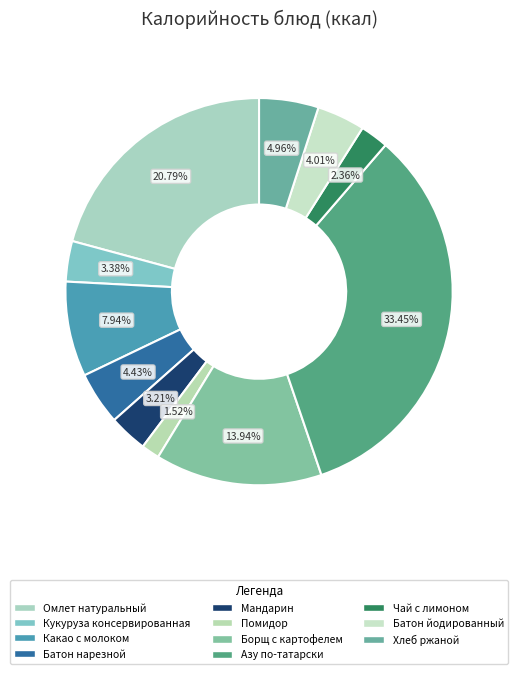

Which slice is the largest?

Азу по-татарски